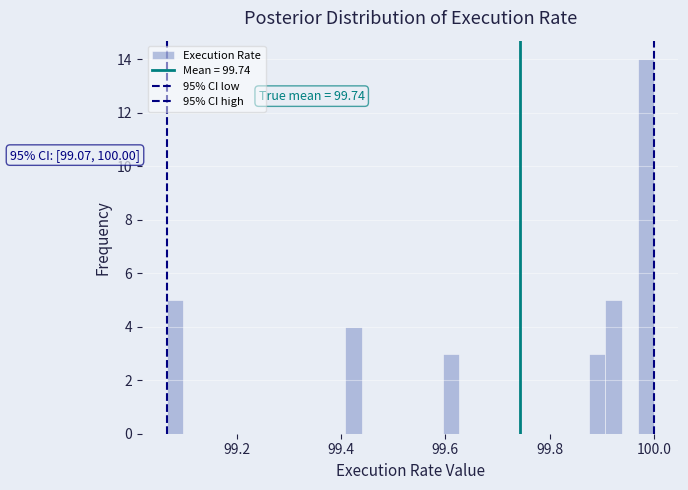

Read against the x-axis, roughly where is the centre of the tallest bar?

99.98